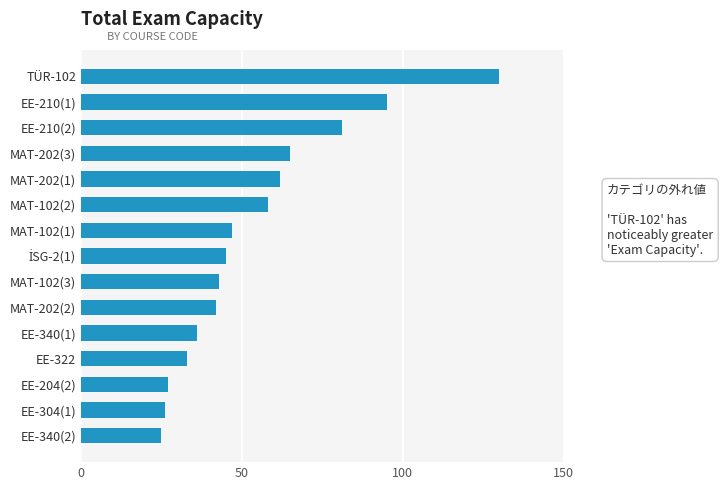

At which label is the value closest to 77?

EE-210(2)